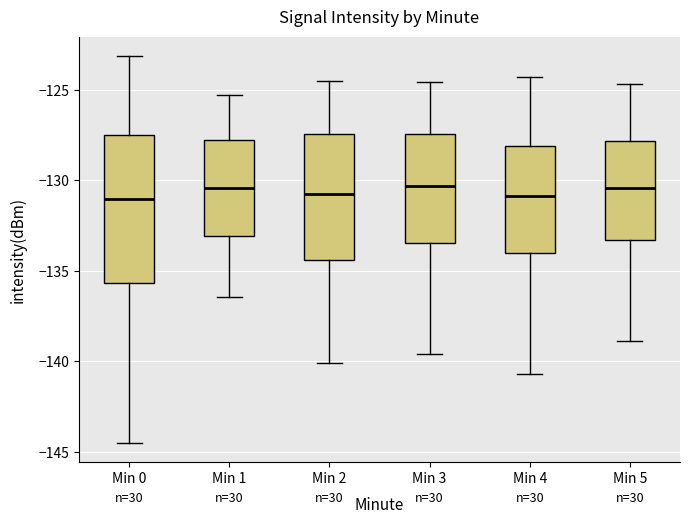

Where does the median line of the box for Min 4 sit on the y-axis? The values are not printed on the chart, so give them approximately, as read against the axis.

-131.0